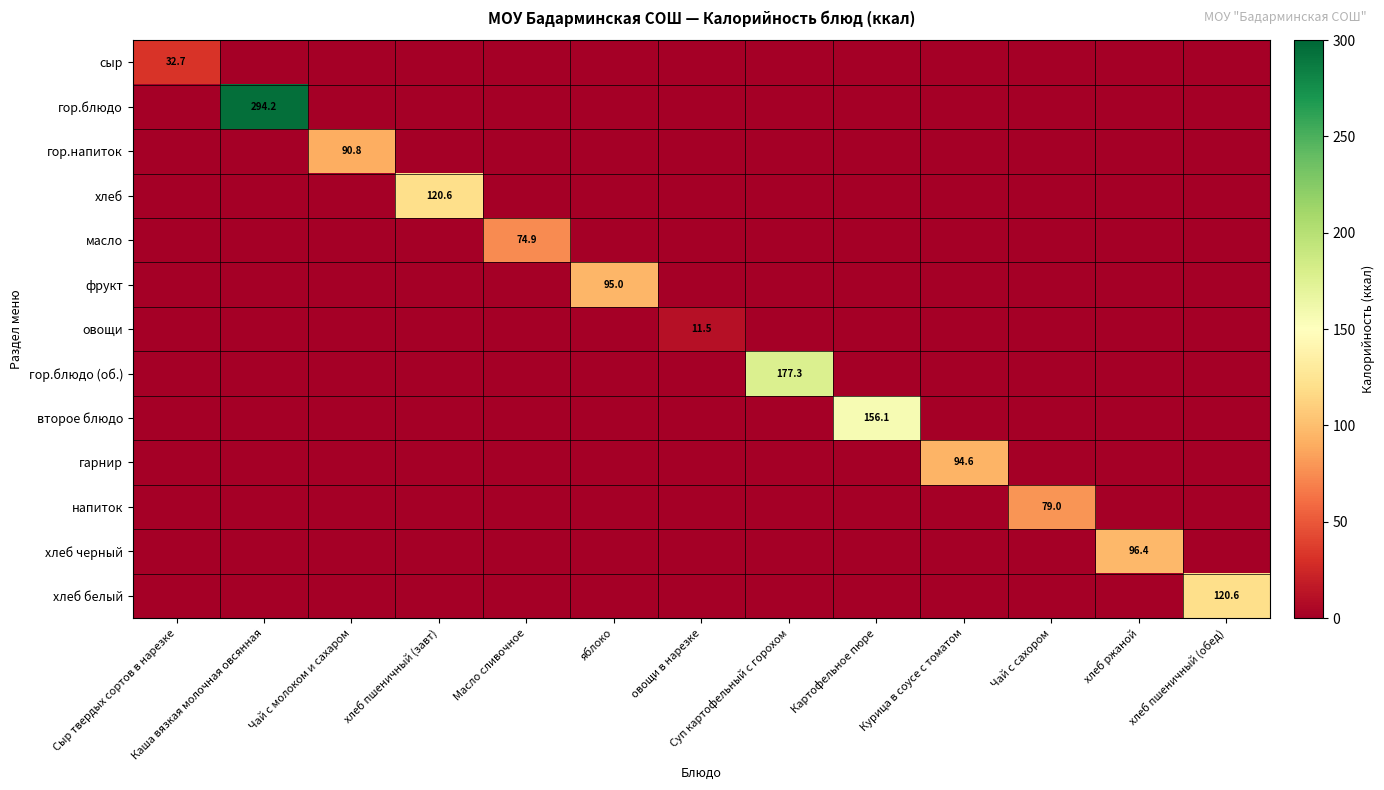

Which series changed the most between Масло сливочное and хлеб пшеничный (обед)?

хлеб белый